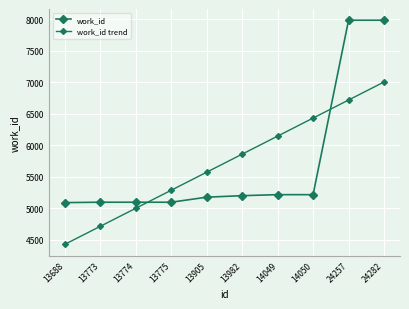

Count the number of data series in this chart.

2